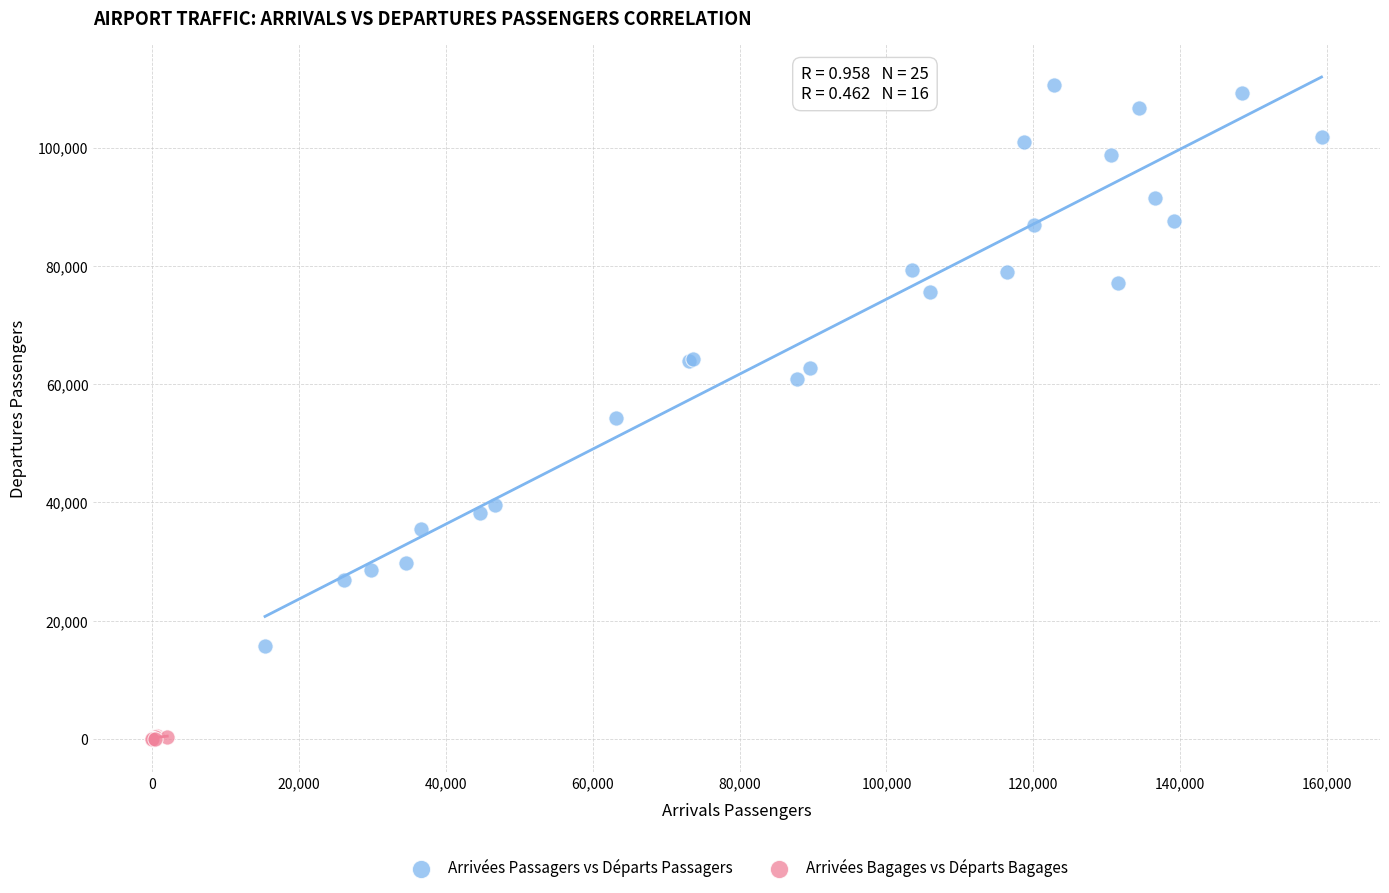

Which series reaches the minimum Y coordinate?

Arrivées Bagages vs Départs Bagages